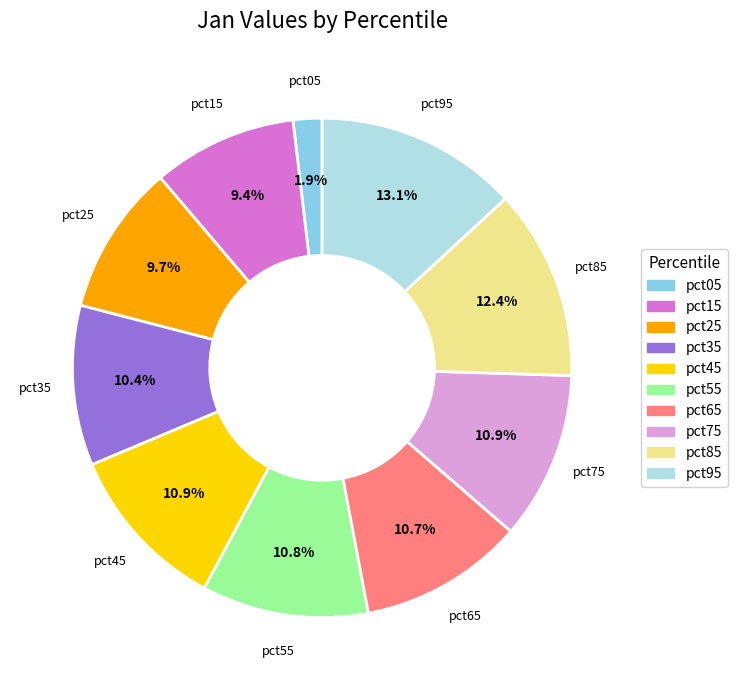

To the nearest percent, what is the difference between the pct05 and pct65 slice percentages?

9%